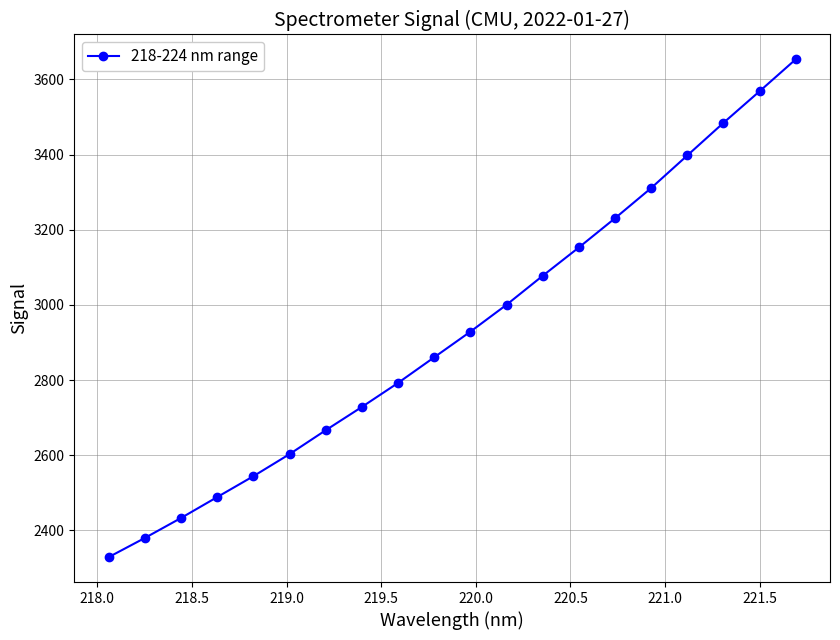

How many data points does each series have?

20